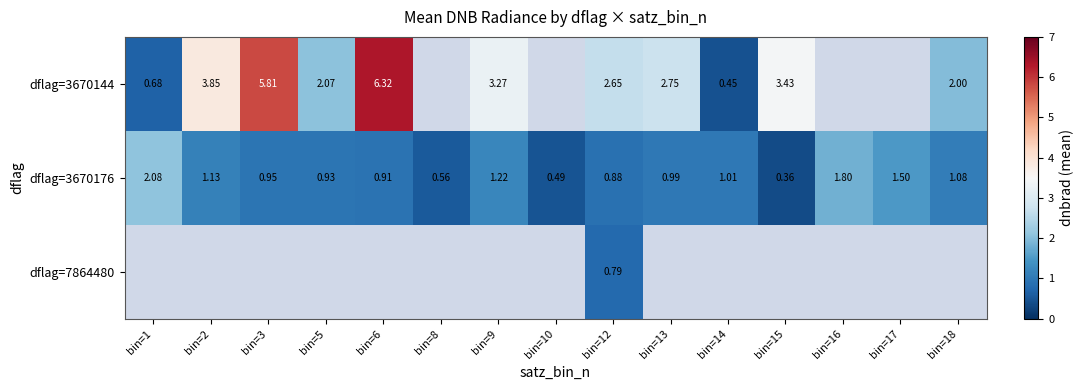

Which series has the largest total across all categories?

dflag=3670176